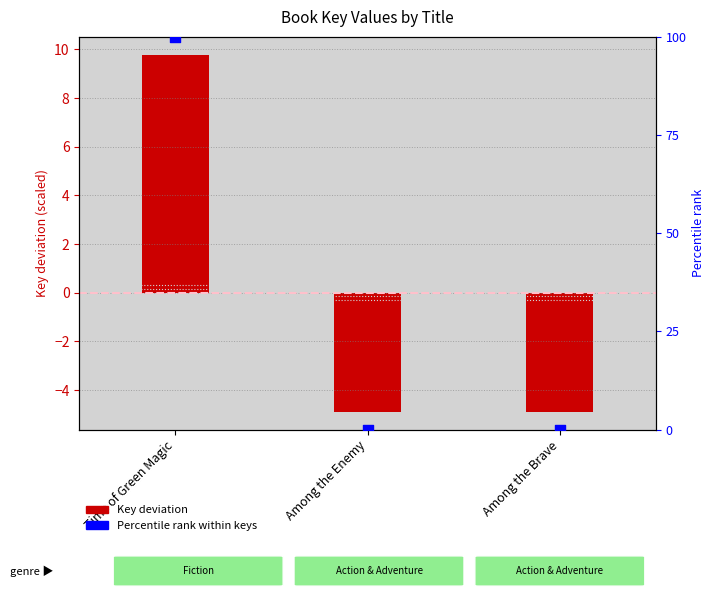

Which series has the largest Y range (max minus min)?

Percentile rank within keys